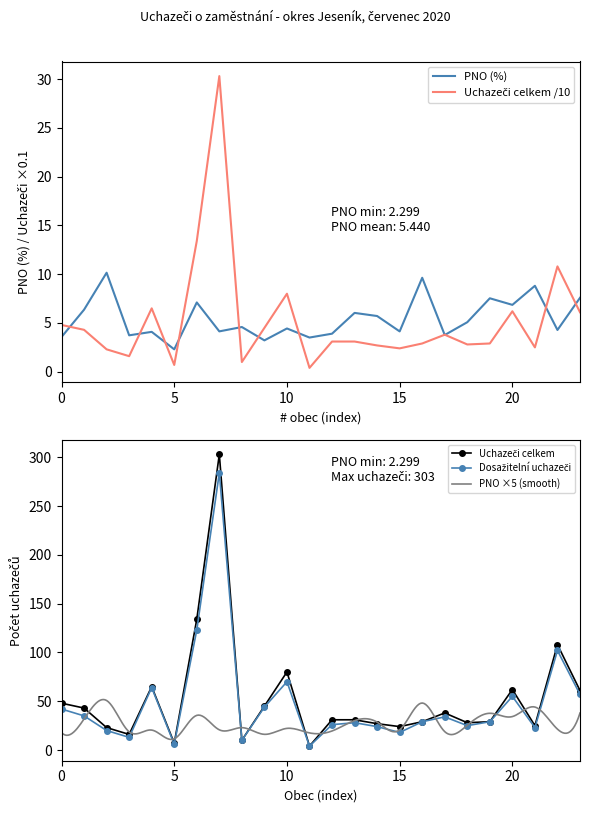

Reading left to right, list all the values displayed in this chart.

PNO (%): 3.6	6.4	10.2	3.7	4.1	2.3	7.1	4.1	4.6	3.2	4.4	3.5	3.9	6.0	5.7	4.1	9.6	3.8	5.1	7.5	6.9	8.8	4.3	7.6
Dosažitelní uchazeči: 42.0	35.0	20.0	13.0	64.0	6.0	123.0	284.0	10.0	44.0	70.0	4.0	26.0	28.0	24.0	18.0	29.0	34.0	25.0	29.0	55.0	23.0	102.0	57.0
Uchazeči celkem: 48.0	43.0	23.0	16.0	65.0	7.0	134.0	303.0	10.0	45.0	80.0	4.0	31.0	31.0	27.0	24.0	29.0	38.0	28.0	29.0	62.0	25.0	108.0	61.0